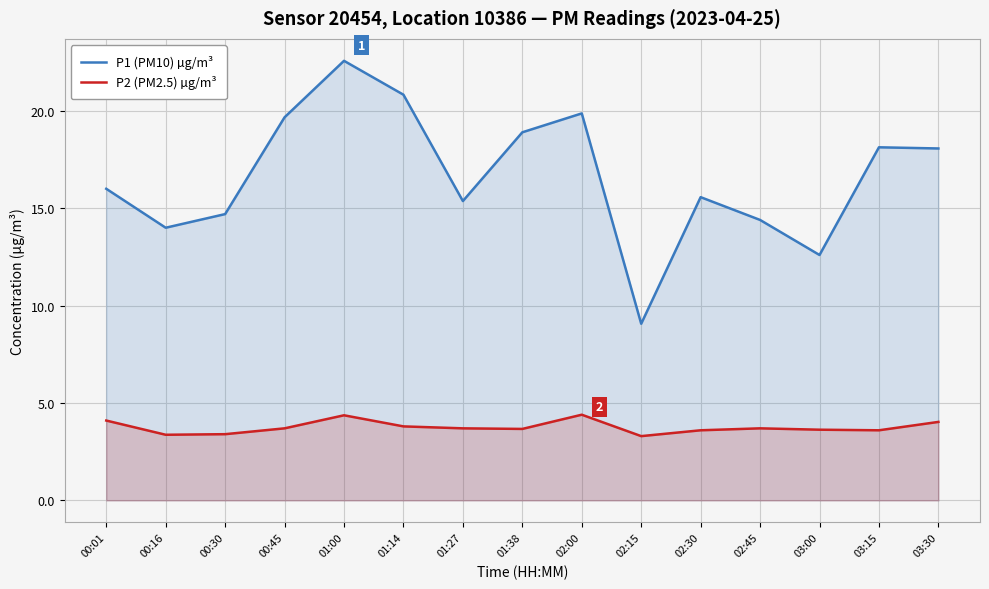

The P1 (PM10) µg/m³ series shows 14.0 at 00:16. True or false?

True